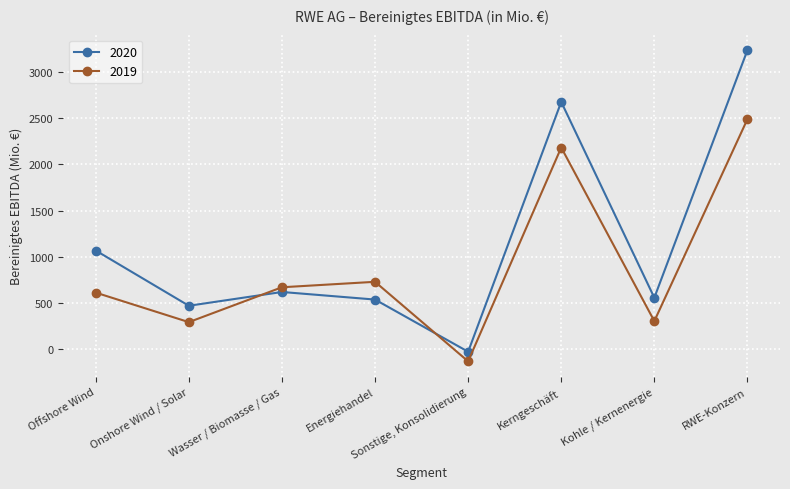

Which series changed the most between Energiehandel and Kohle / Kernenergie?

2019